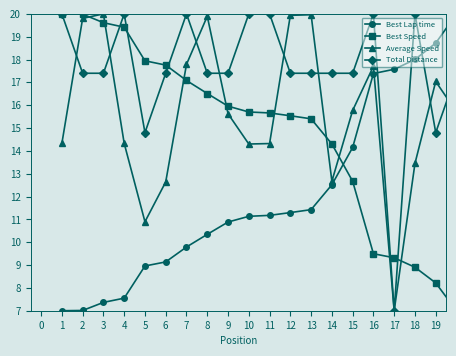

At how many categories does at least one series exceed 19?

13